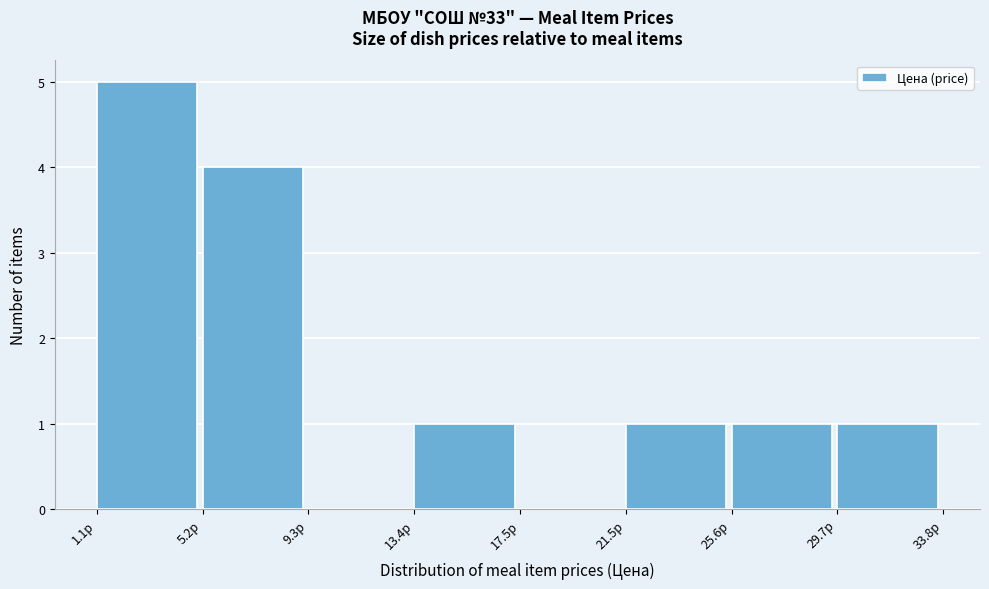

Reading left to right, transcribe this chart: for each bar, give the range it covers on the x-axis and its height. Neither the bar edges nor the heights are printed on the chart, so give them approximately, as read against the axes.

1.0 to 5.0: 5
5.0 to 9.5: 4
9.5 to 13.5: 0
13.5 to 17.5: 1
17.5 to 21.5: 0
21.5 to 25.5: 1
25.5 to 29.5: 1
29.5 to 34.0: 1